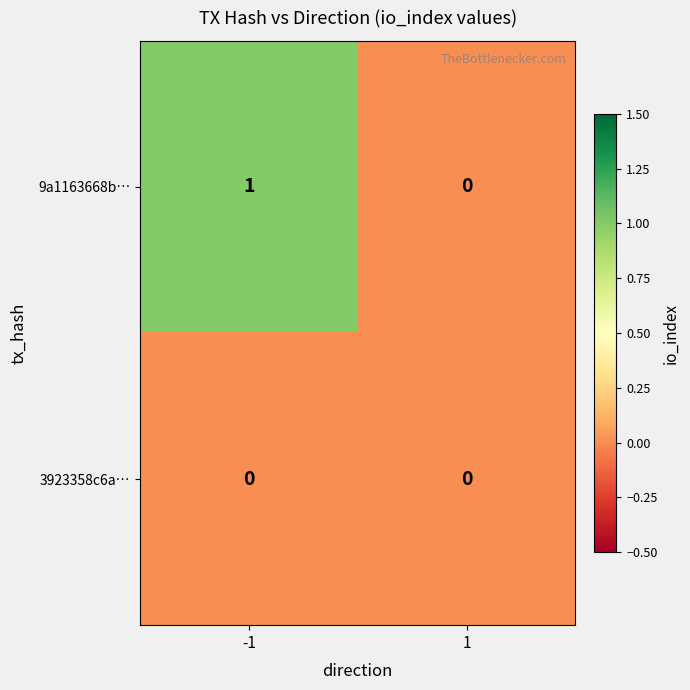

Which series changed the most between -1 and 1?

9a1163668b…